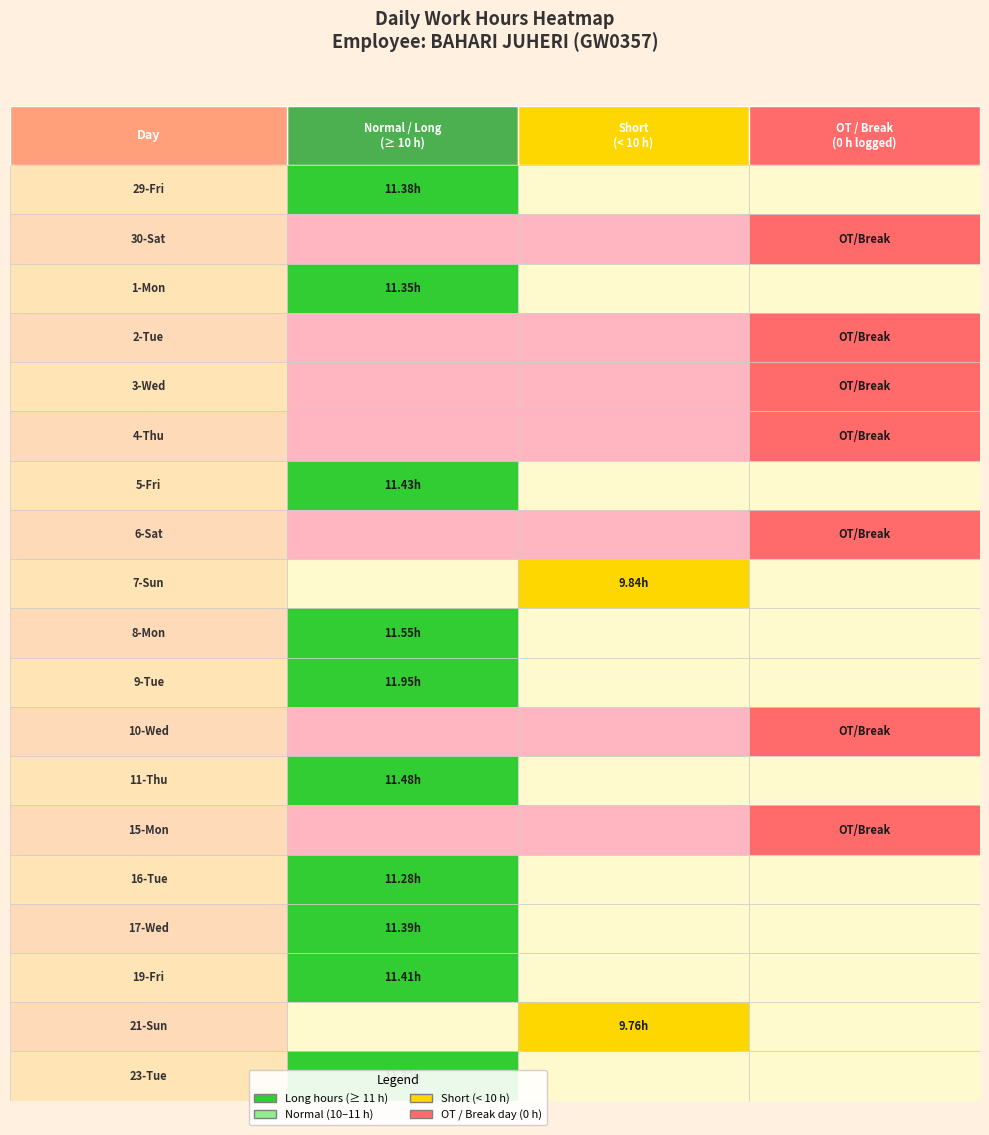

How many values in 29-Fri are above zero?

1